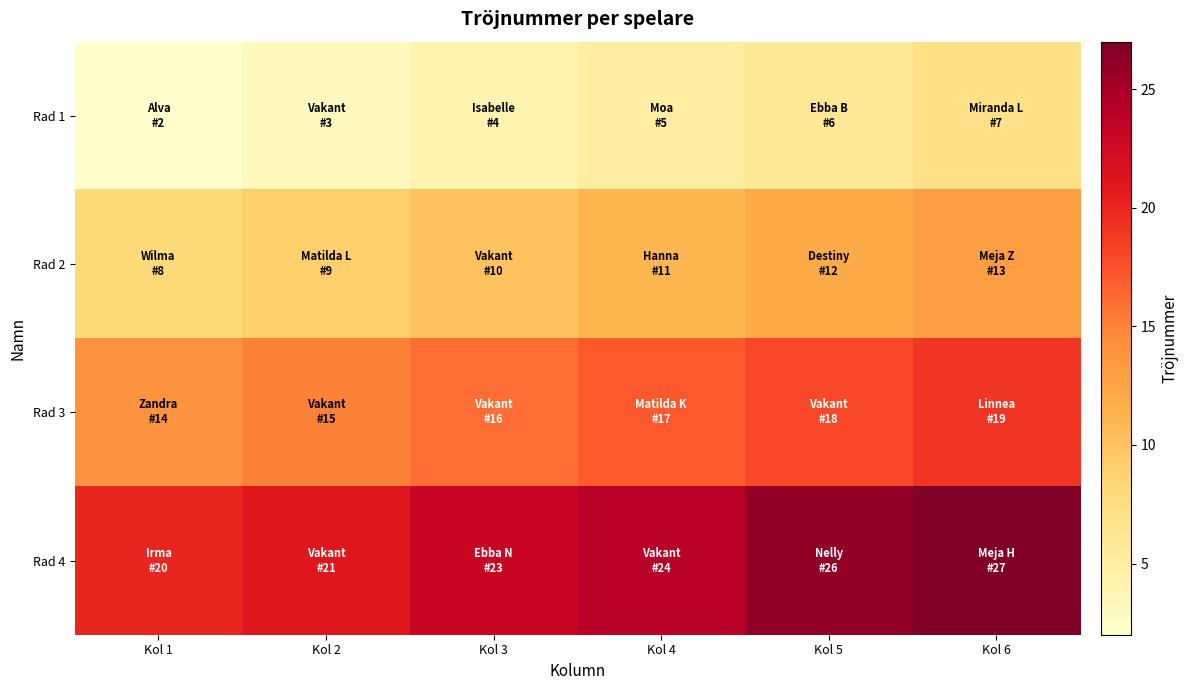

What is the maximum value shown in the chart?

27